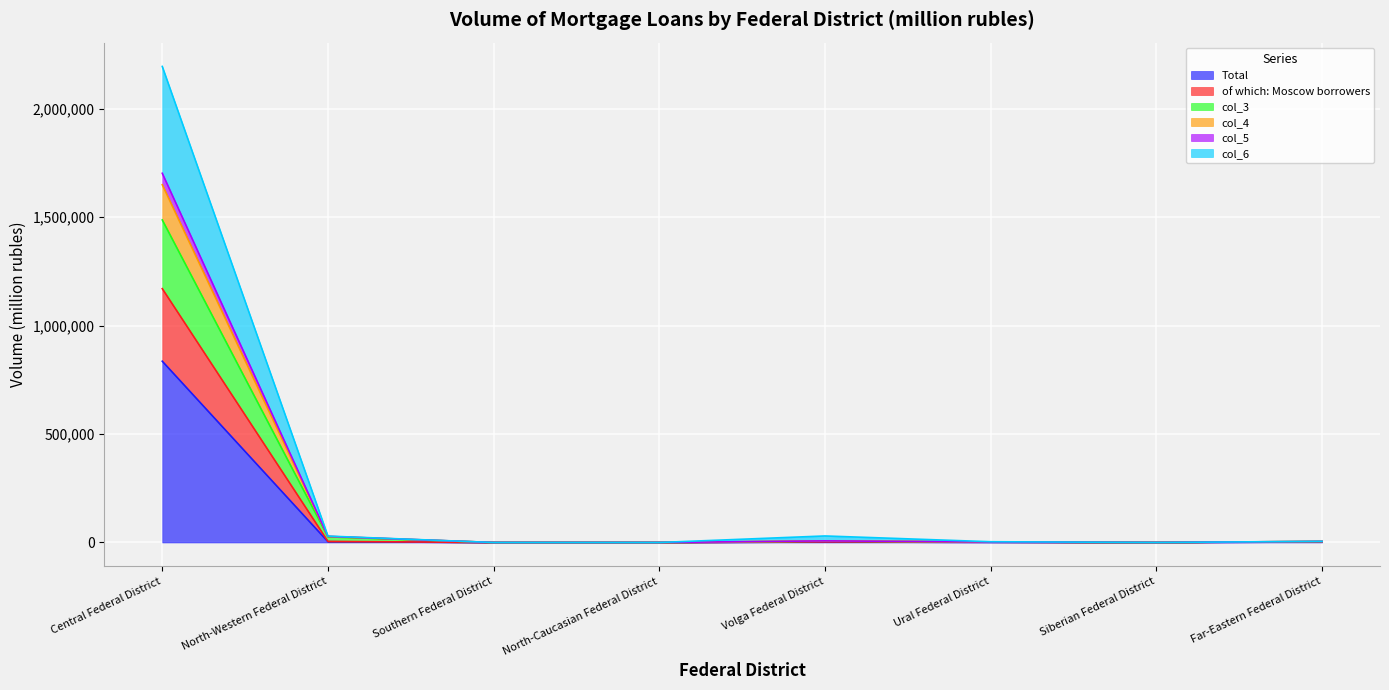

What is the label of the 7th point from the right?

North-Western Federal District